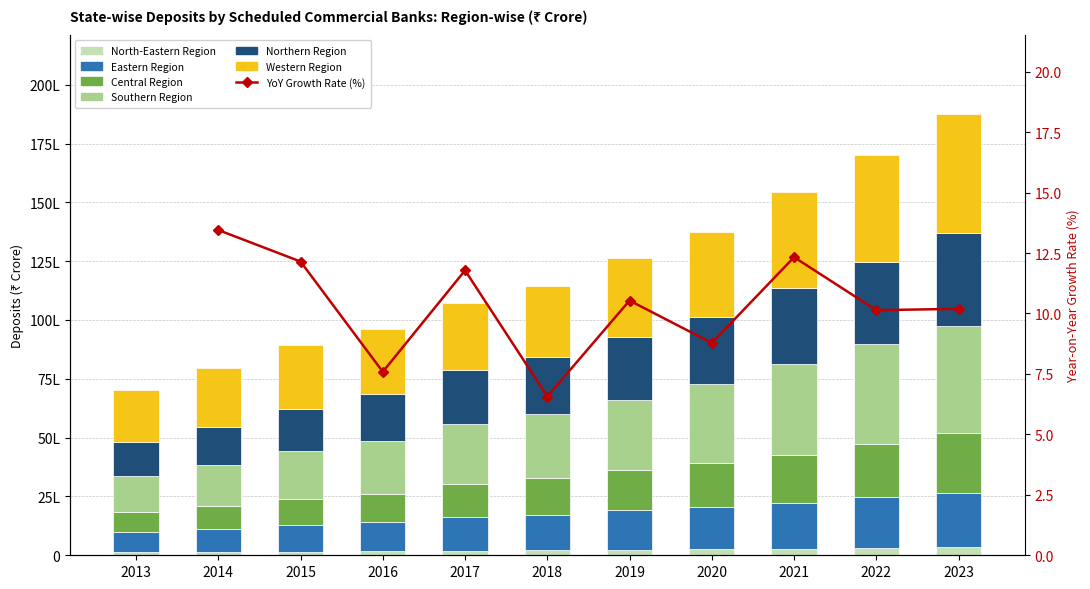

Reading left to right, list all the values displayed in this chart.

NORTHERN REGION: 1447500	1606100	1793600	1971100	2278200	2443700	2660619	2853810	3215617	3518810	3923498
EASTERN REGION: 853200	963300	1111300	1231400	1417857	1511200	1675417	1794725	1922787	2144187	2322834
WESTERN REGION: 2181900	2494000	2685400	2762900	2869059	3006900	3362951	3633175	4090626	4526565	5066587
CENTRAL REGION: 858500	987100	1139700	1225900	1431164	1550000	1690154	1851772	2069799	2282524	2512826
SOUTHERN REGION: 1546700	1769600	2036700	2241600	2535615	2703900	3006810	3349517	3861018	4220866	4572146
NORTH-EASTERN REGION: 124800	135700	155500	166200	198134	218800	243058	265655	283662	315843	344420